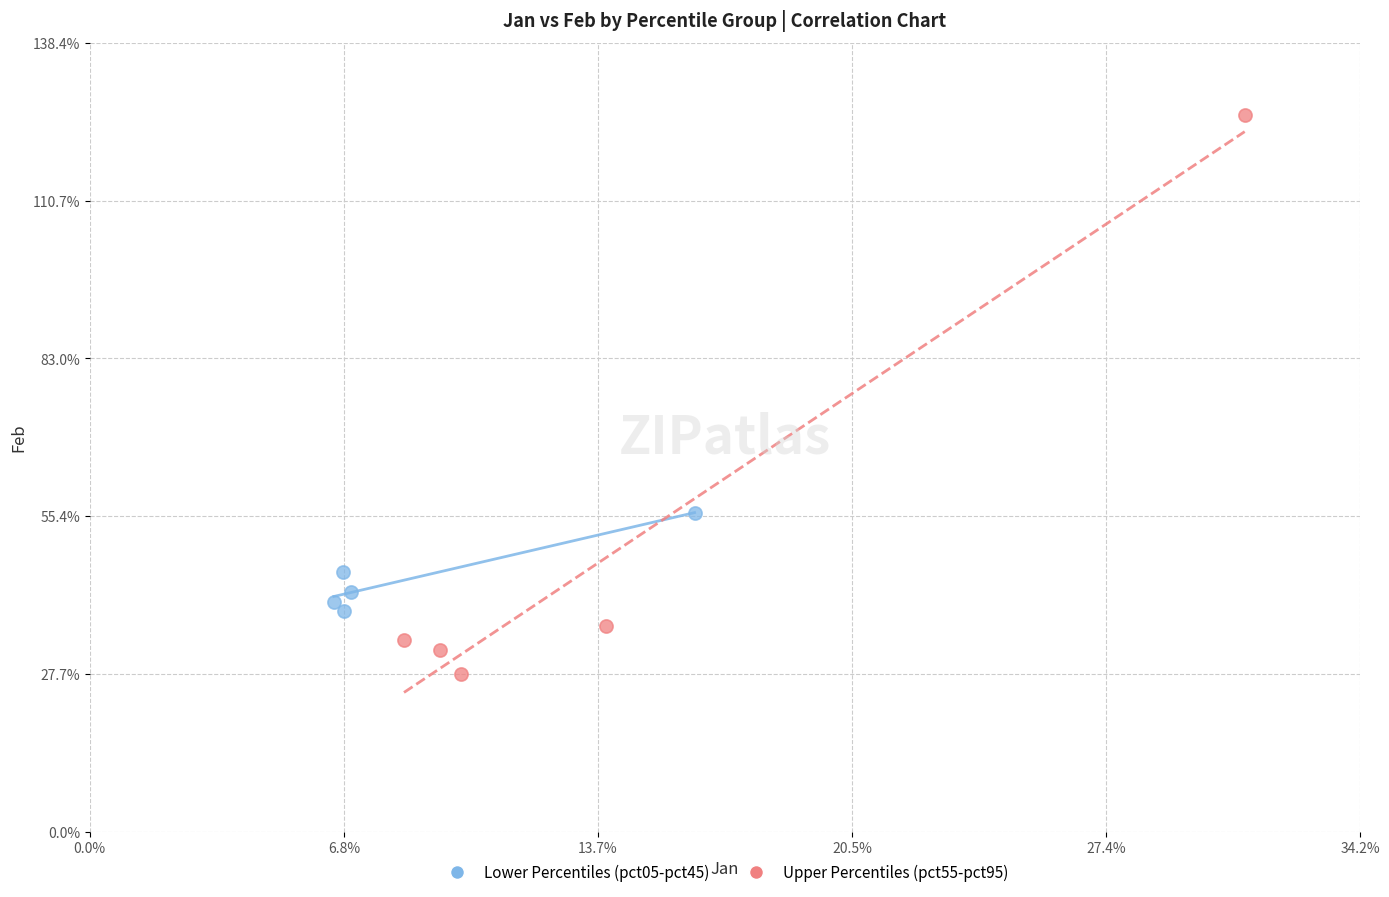

Which series has the widest spread of Y values?

Upper Percentiles (pct55-pct95)